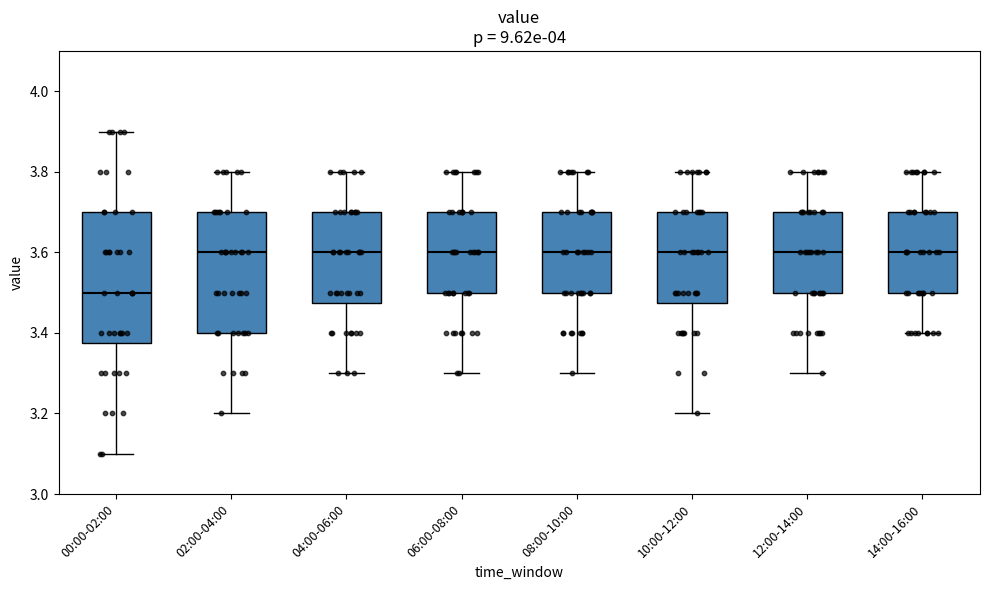

Comparing the boxes themselves (not the whiskers), which one is the tallest?

00:00-02:00